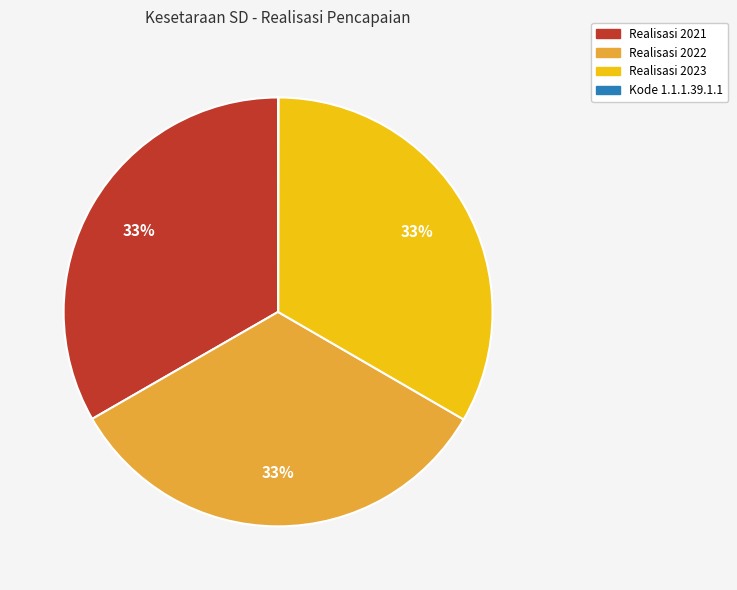

Approximately how many times larger is the value at Realisasi 2022 compared to Realisasi 2023?

1.0